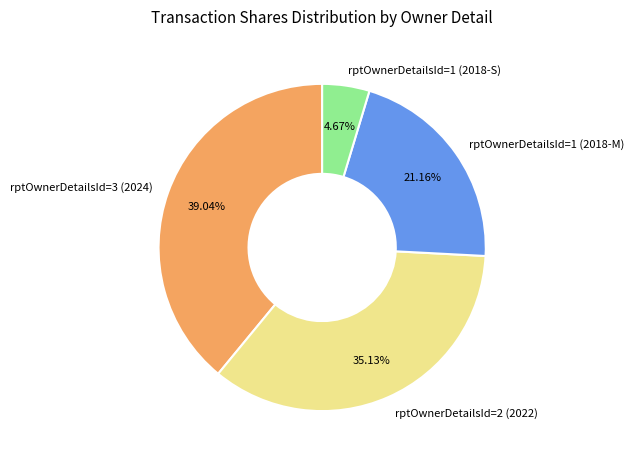

Approximately how many times larger is the value at rptOwnerDetailsId=2 (2022) compared to rptOwnerDetailsId=3 (2024)?

0.9